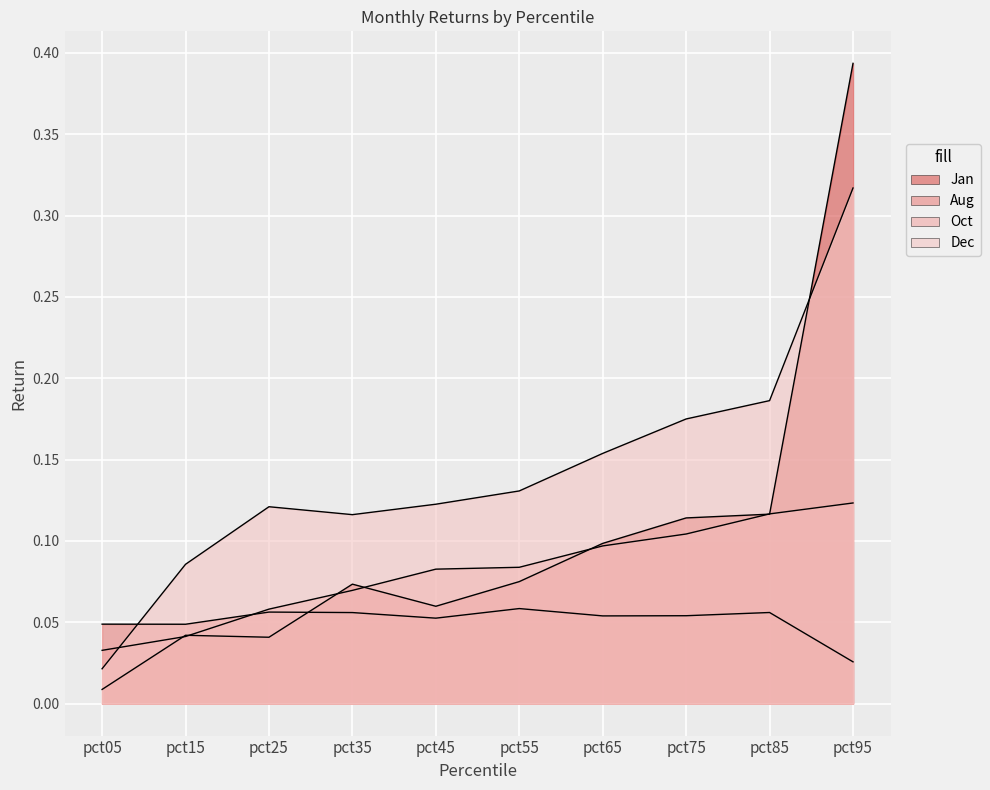

Between pct15 and pct95, which series saw the biggest shift?

Jan